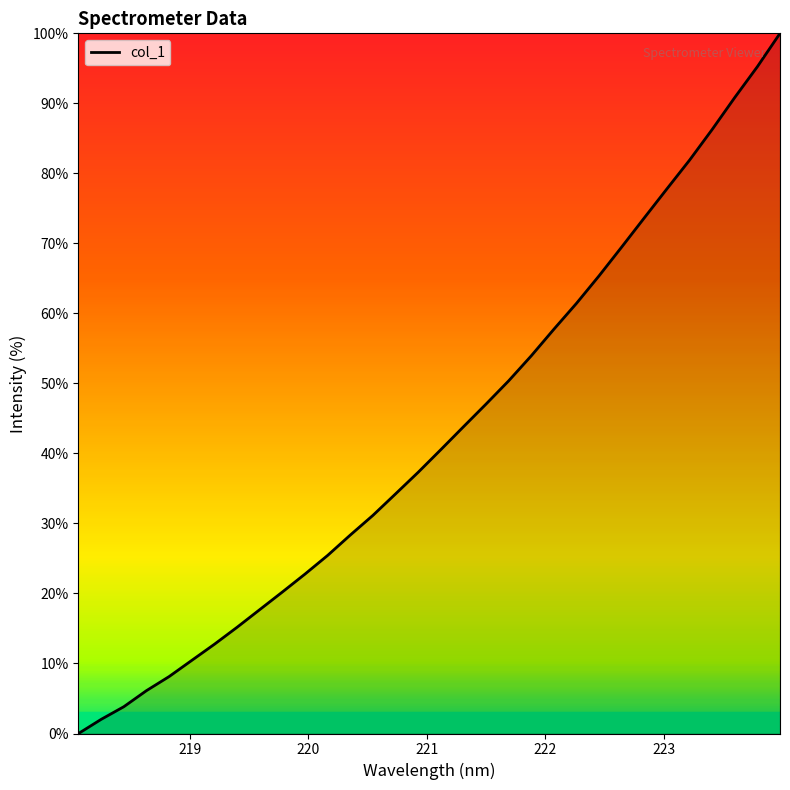

What is the difference between the maximum and minimum values?

100.0